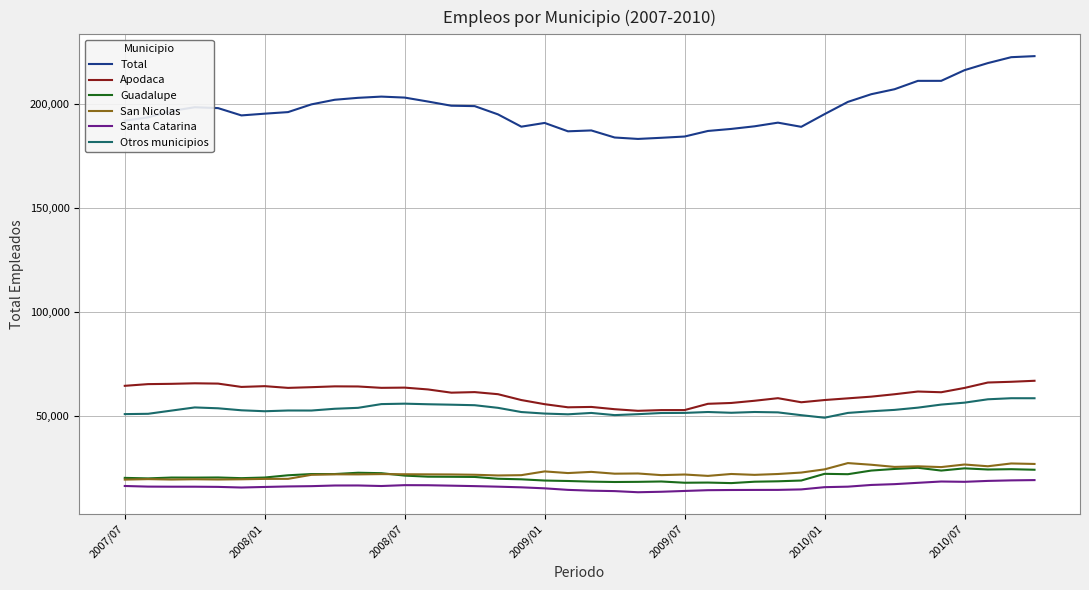

Which series has the largest range (max minus min)?

Total